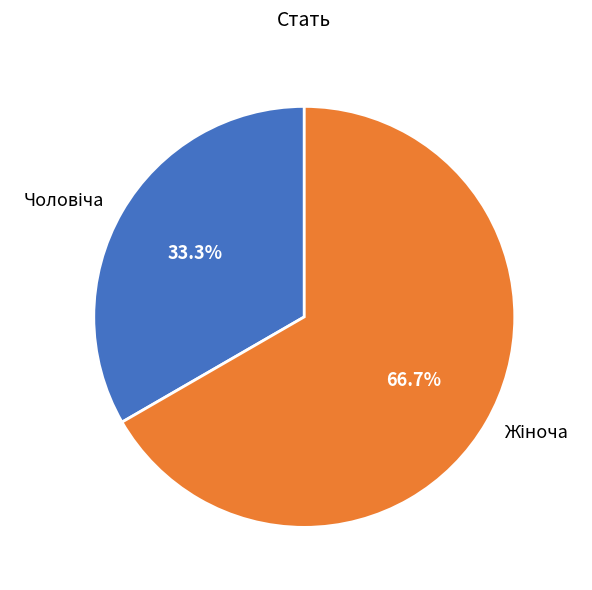

Is there a majority slice in this chart?

Yes